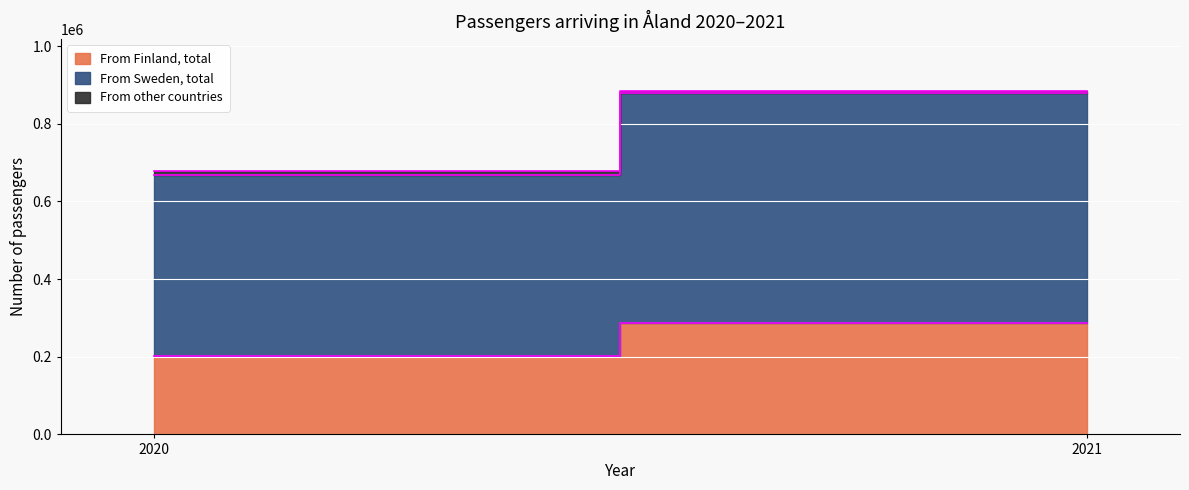

What is the total value across all series at 2020?

679205